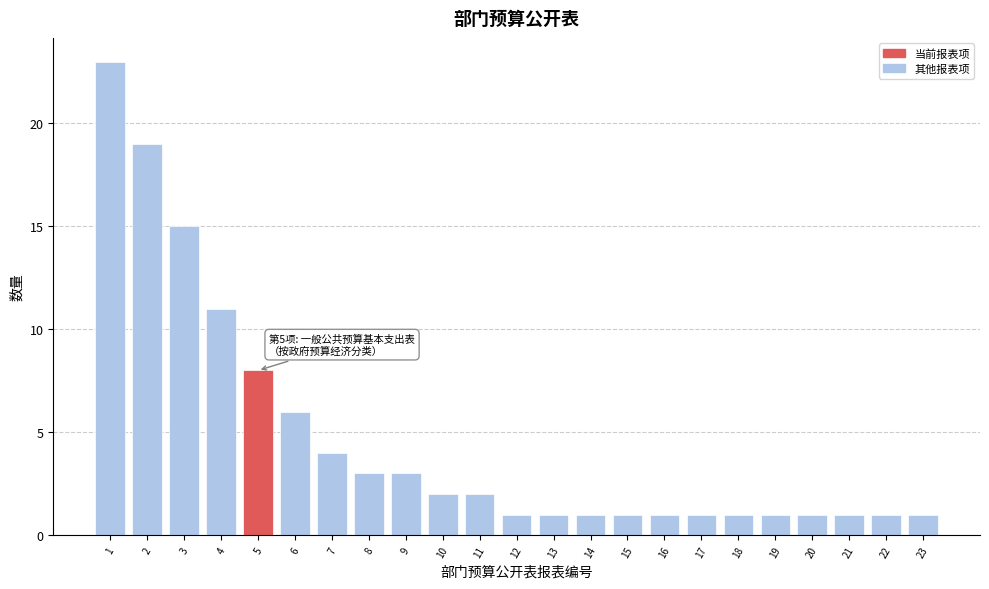

Reading right to left, what are all the values shown in this chart?

23=1	22=1	21=1	20=1	19=1	18=1	17=1	16=1	15=1	14=1	13=1	12=1	11=2	10=2	9=3	8=3	7=4	6=6	5=8	4=11	3=15	2=19	1=23